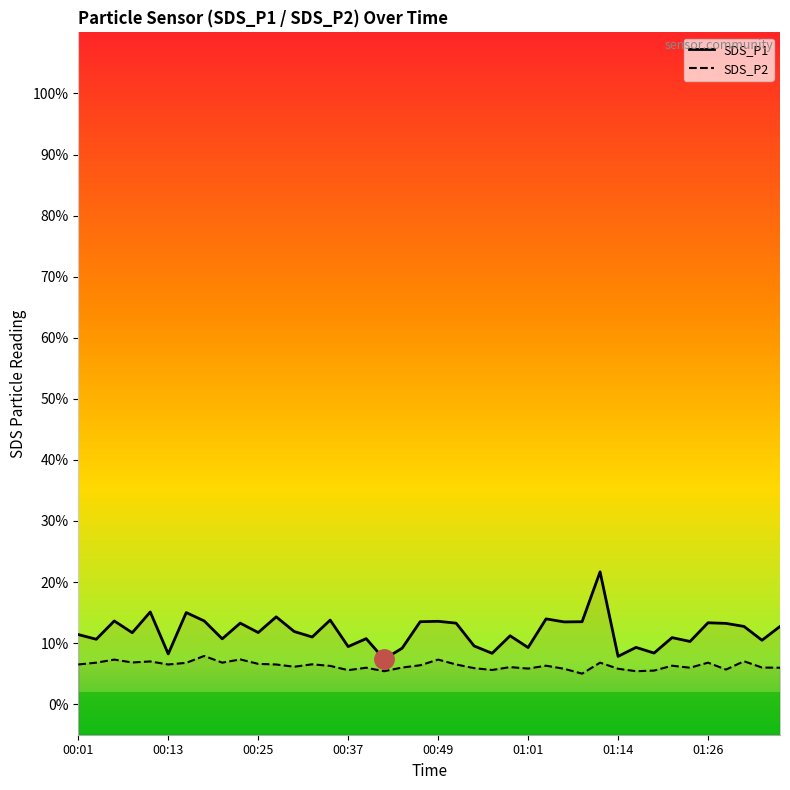

How many values in the SDS_P2 series exceed 6?

24